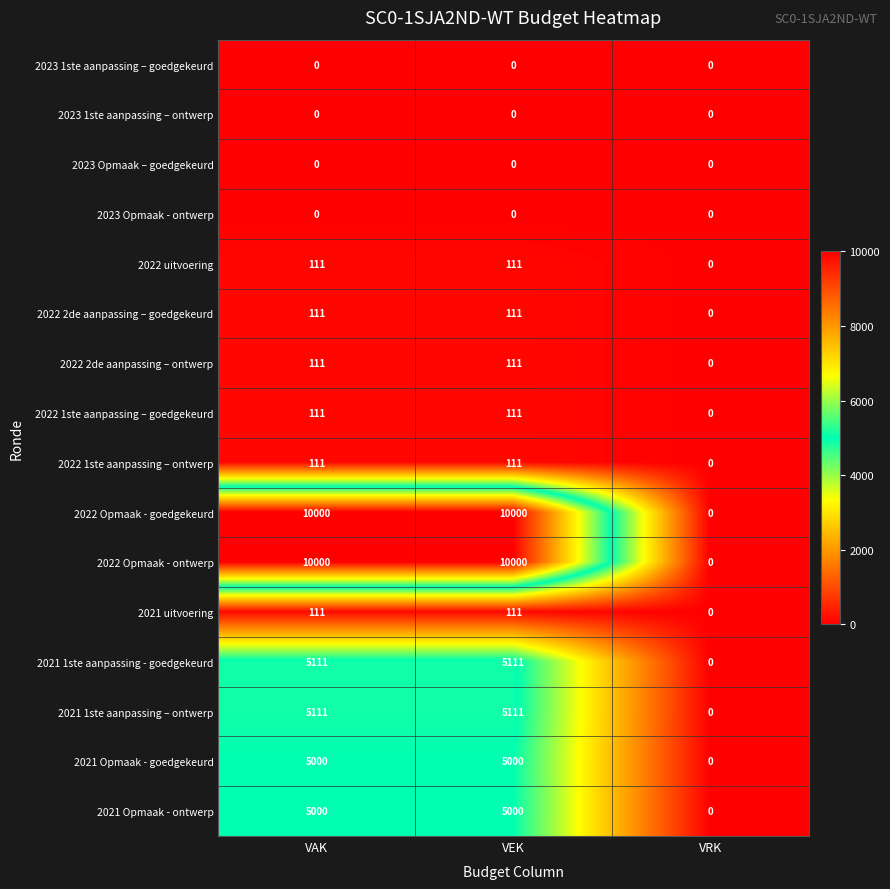

The 2022 uitvoering series shows -69 at VRK. True or false?

False